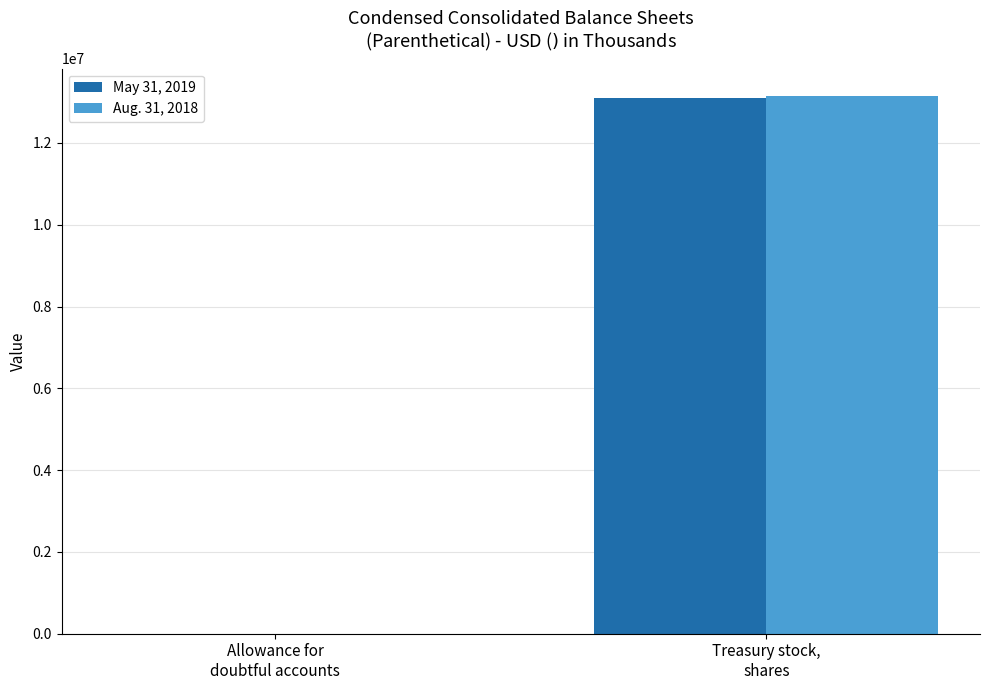

Are the bars horizontal?

No